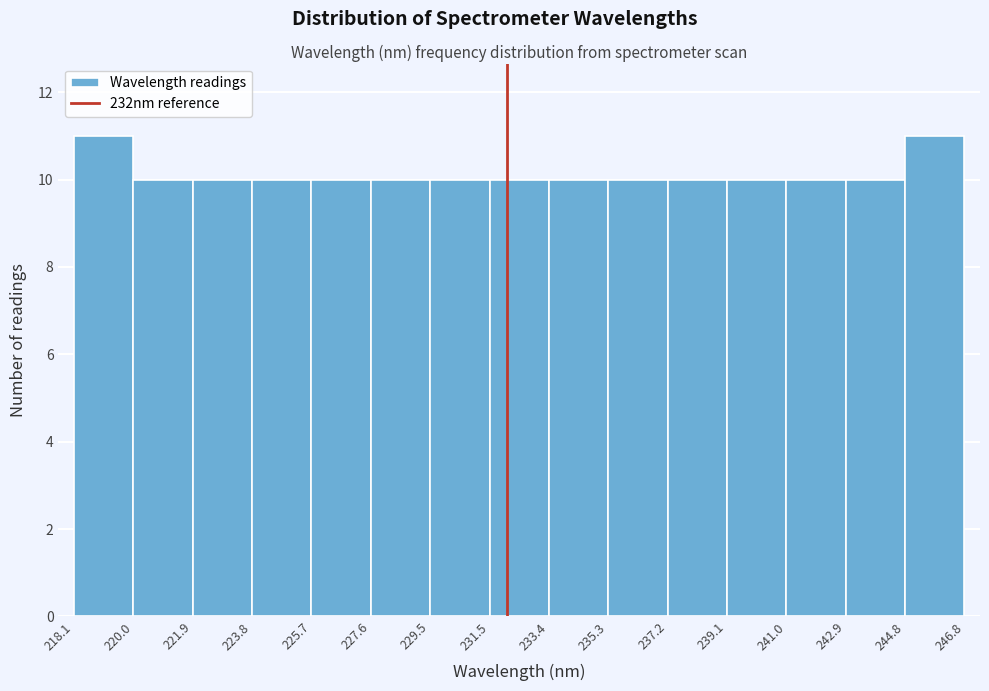

How tall is the bar that spans 237.2 to 239.1 on the x-axis? The values are not printed on the chart, so give them approximately, as read against the axis.

10